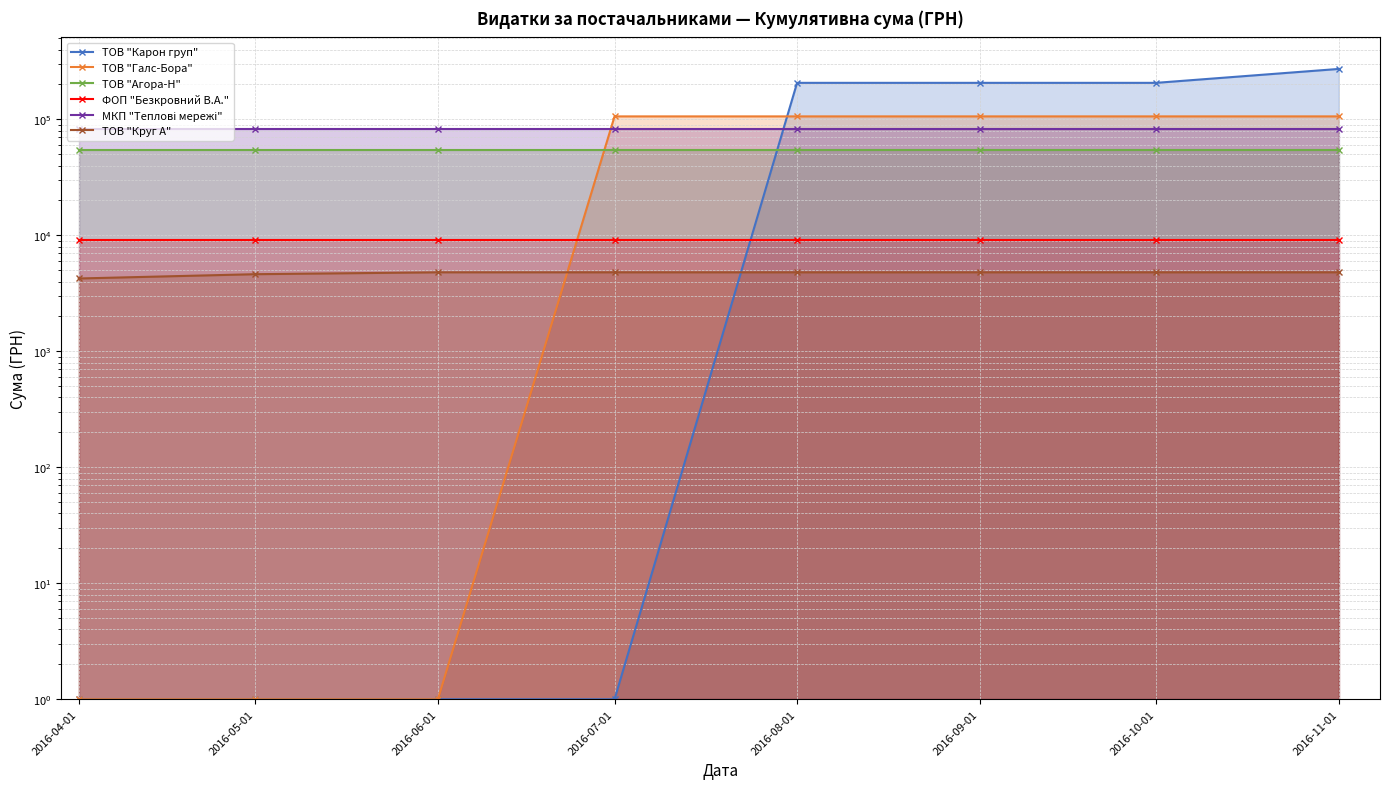

Which series has the largest total across all categories?

ТОВ "Карон груп"